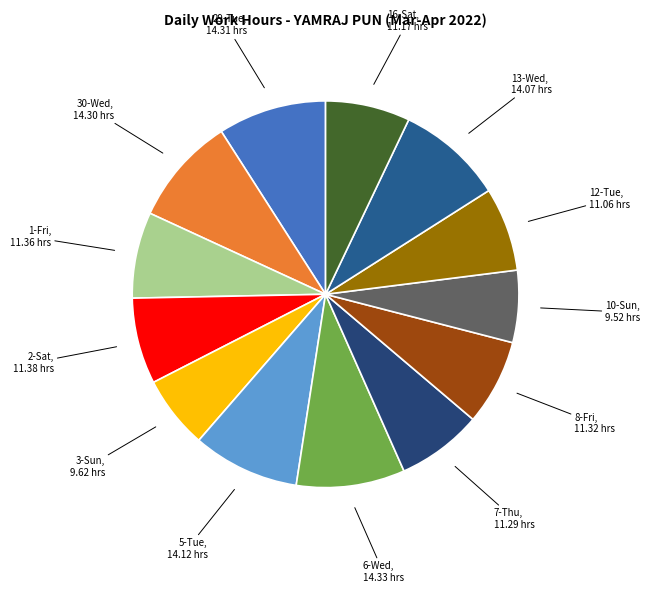

To the nearest percent, what is the average slice percentage?

8%